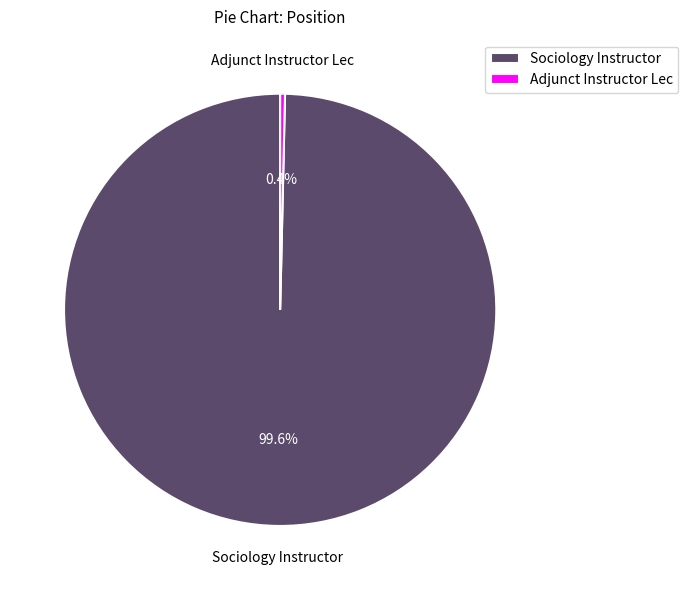

Is there any slice that represents more than half of the pie?

Yes